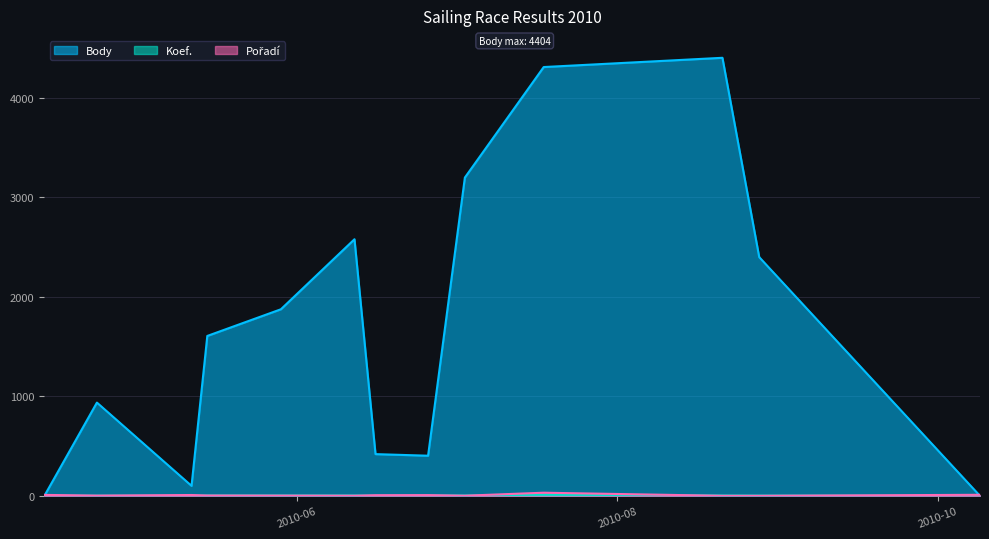

At which label is Pořadí closest to 16?

2010-10-09